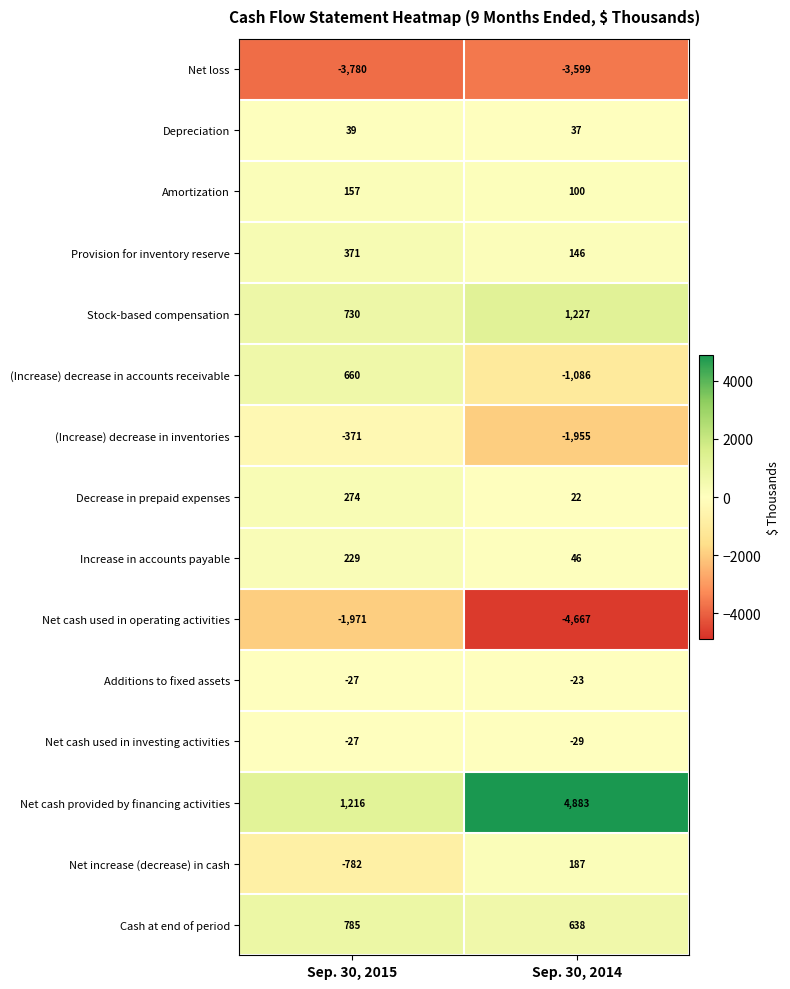

Reading left to right, list all the values displayed in this chart.

Net loss: Sep. 30, 2015=-3780	Sep. 30, 2014=-3599
Depreciation: Sep. 30, 2015=39	Sep. 30, 2014=37
Amortization: Sep. 30, 2015=157	Sep. 30, 2014=100
Provision for inventory reserve: Sep. 30, 2015=371	Sep. 30, 2014=146
Stock-based compensation: Sep. 30, 2015=730	Sep. 30, 2014=1227
(Increase) decrease in accounts receivable: Sep. 30, 2015=660	Sep. 30, 2014=-1086
(Increase) decrease in inventories: Sep. 30, 2015=-371	Sep. 30, 2014=-1955
Decrease in prepaid expenses: Sep. 30, 2015=274	Sep. 30, 2014=22
Increase in accounts payable: Sep. 30, 2015=229	Sep. 30, 2014=46
Net cash used in operating activities: Sep. 30, 2015=-1971	Sep. 30, 2014=-4667
Additions to fixed assets: Sep. 30, 2015=-27	Sep. 30, 2014=-23
Net cash used in investing activities: Sep. 30, 2015=-27	Sep. 30, 2014=-29
Net cash provided by financing activities: Sep. 30, 2015=1216	Sep. 30, 2014=4883
Net increase (decrease) in cash: Sep. 30, 2015=-782	Sep. 30, 2014=187
Cash at end of period: Sep. 30, 2015=785	Sep. 30, 2014=638